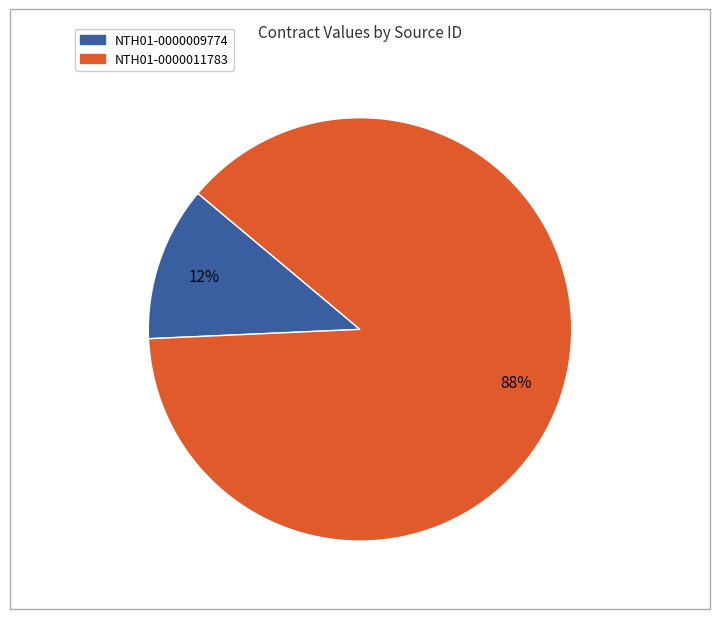

True or false: NTH01-0000009774 accounts for 1% of the total.

False